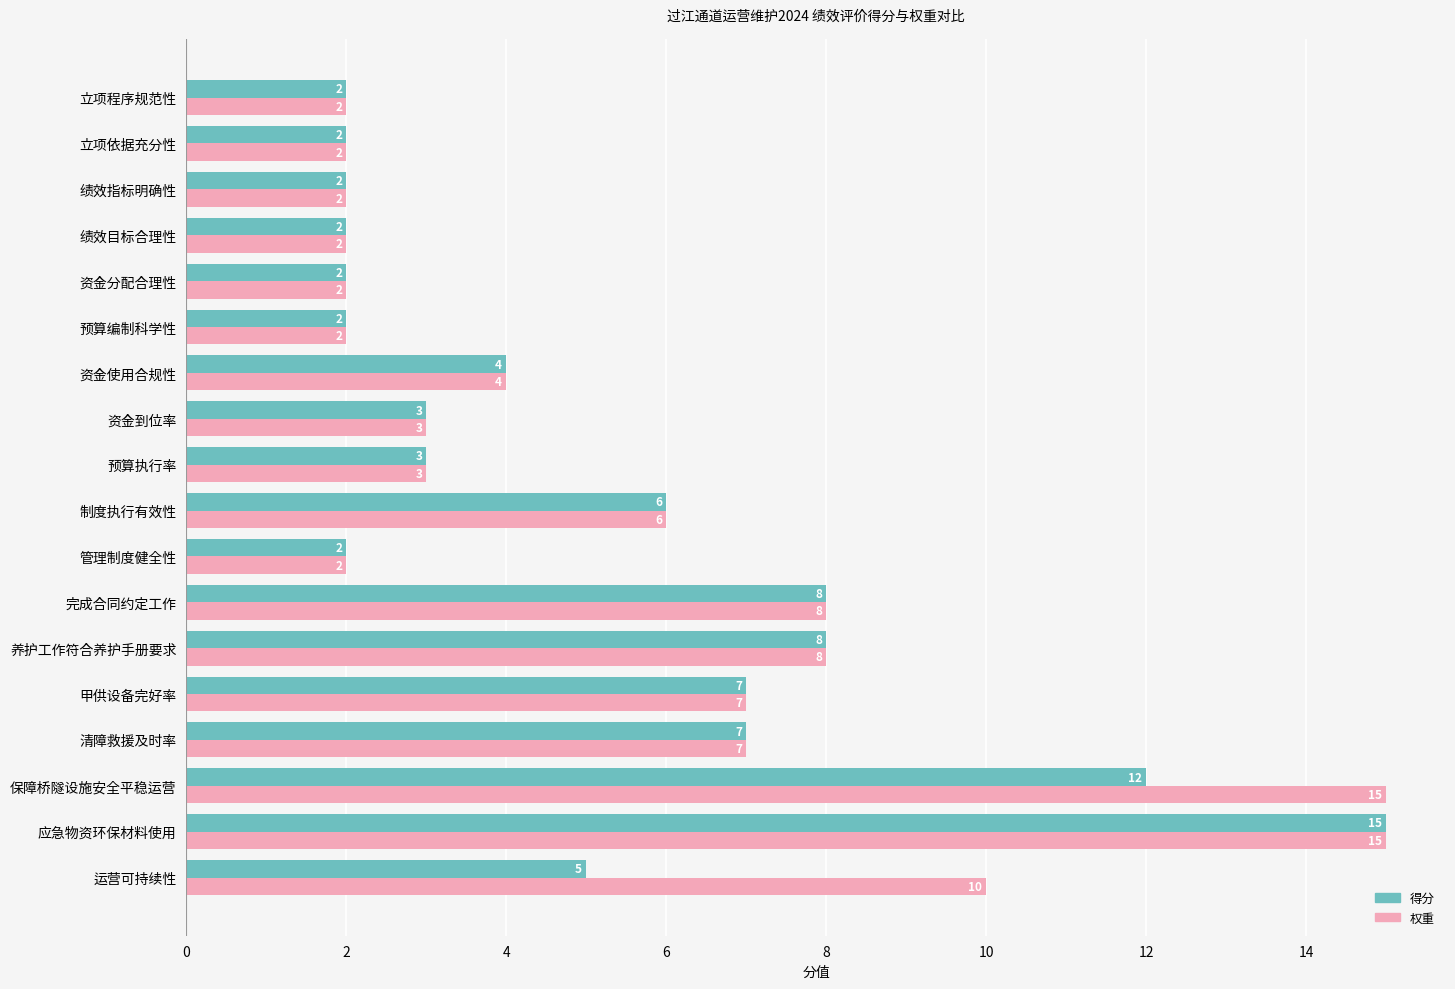

Rank the series by their average value, from lowest to highest.

得分, 权重